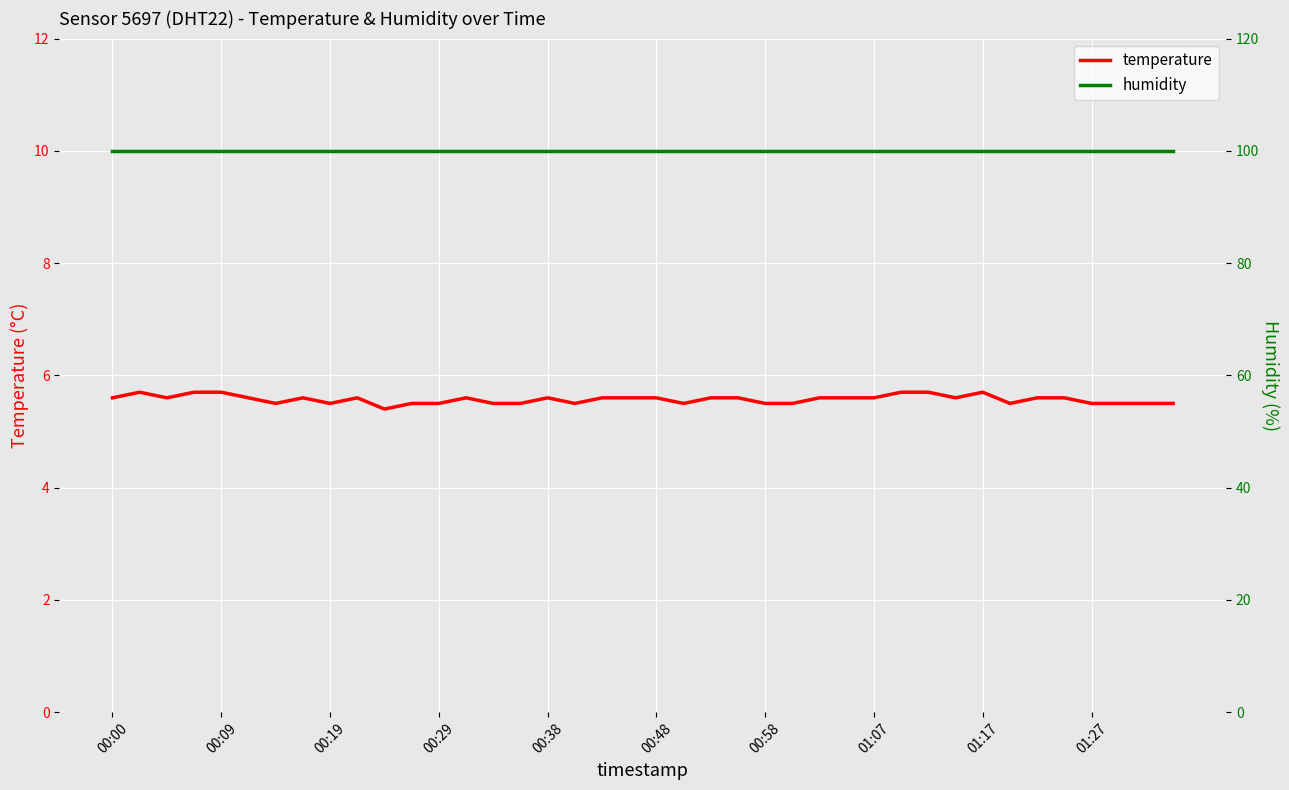

What is the maximum value for humidity?

99.9